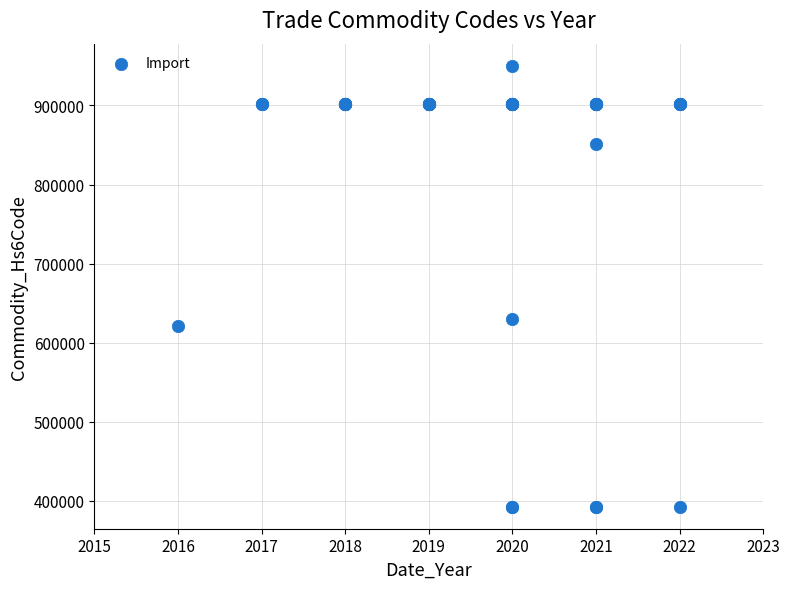

What Y value in the scatter plot is closest to 671495?

630612